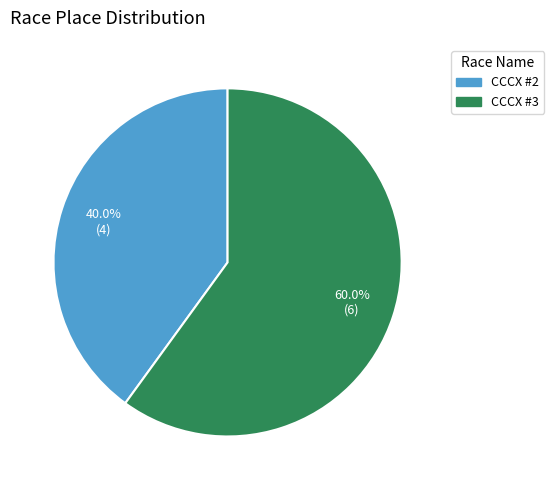

Rank the categories by value from lowest to highest.

CCCX #2, CCCX #3